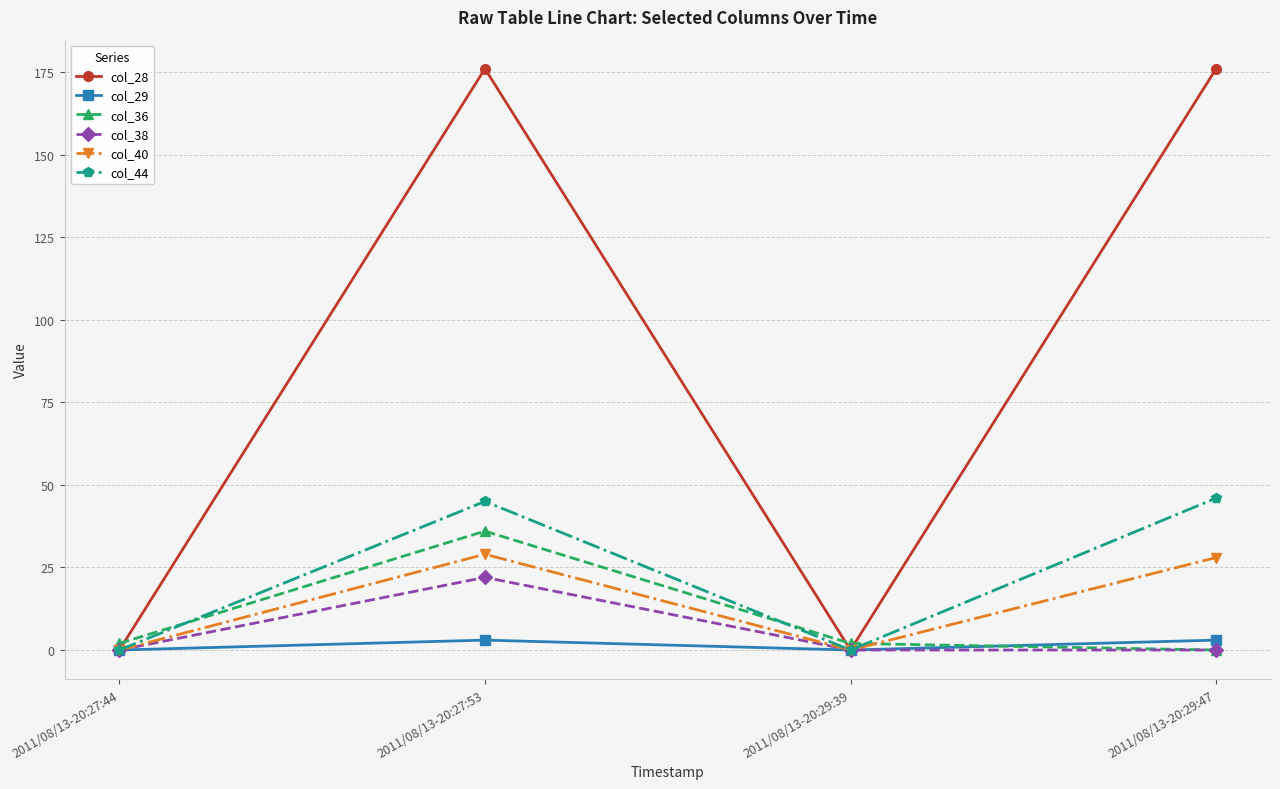

How many data points does each series have?

4